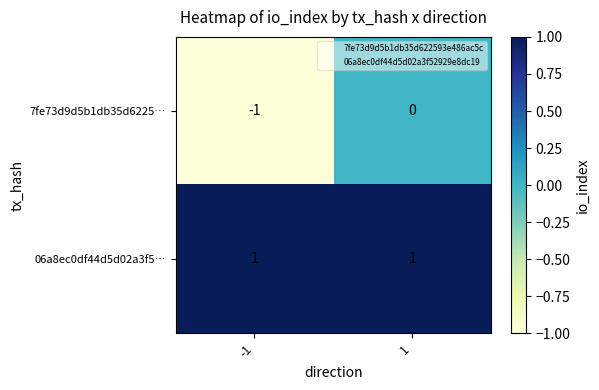

True or false: 7fe73d9d5b1db35d6225… has a value of -1 at -1.

True